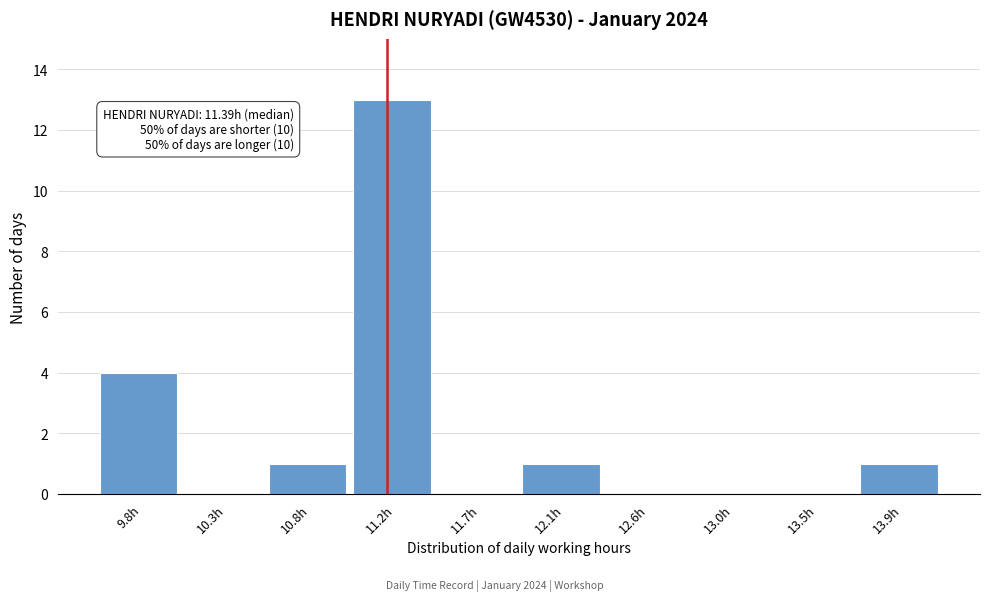

Reading left to right, list all the values displayed in this chart.

9.8h=4	10.3h=0	10.8h=1	11.2h=13	11.7h=0	12.1h=1	12.6h=0	13.0h=0	13.5h=0	13.9h=1